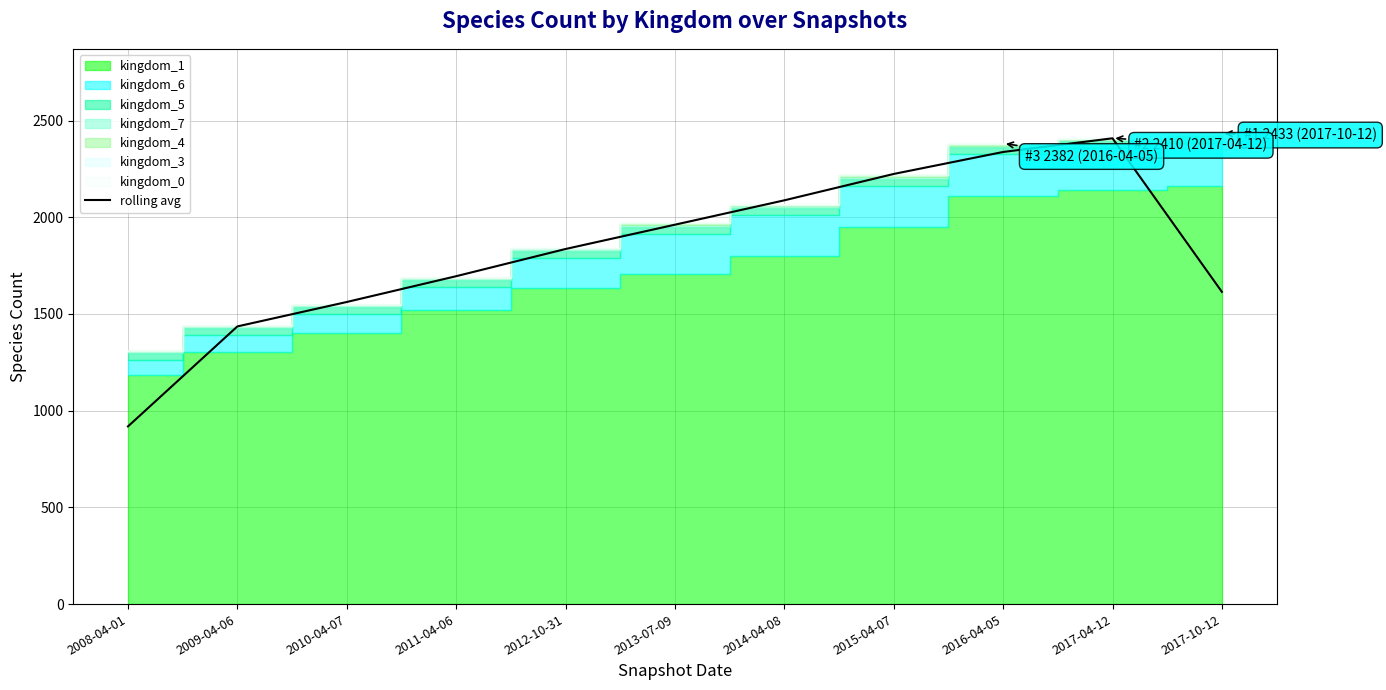

Reading right to left, what are all the values shown in this chart?

1614.3	2408.3	2337.7	2224.0	2087.7	1961.7	1836.0	1695.3	1562.0	1435.7	918.7